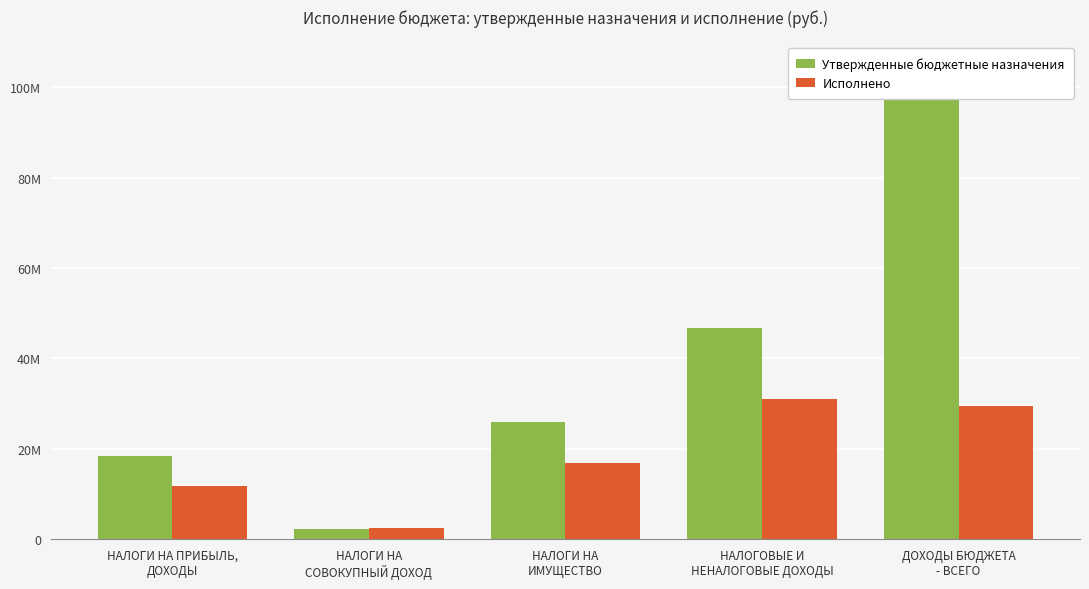

How many values in the Исполнено series are below 16748305?

2